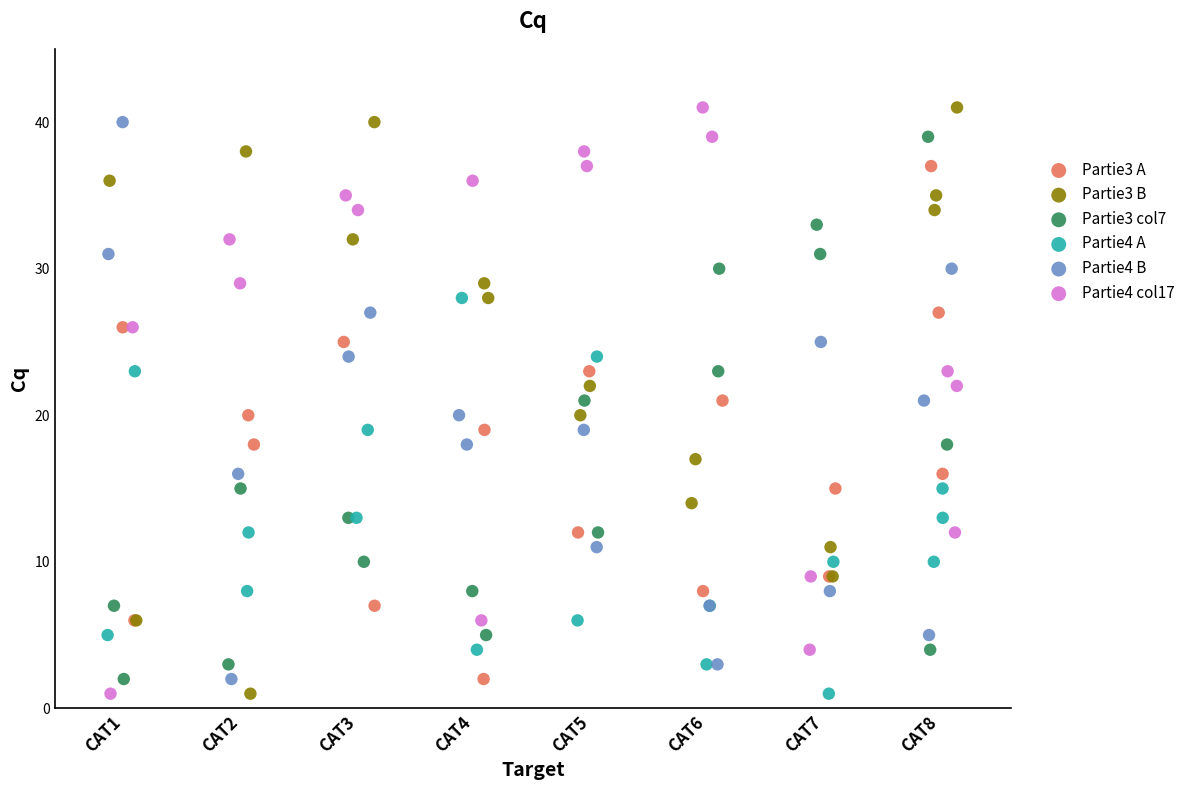

What are all the series names shown in the legend?

Partie3 A, Partie3 B, Partie3 col7, Partie4 A, Partie4 B, Partie4 col17